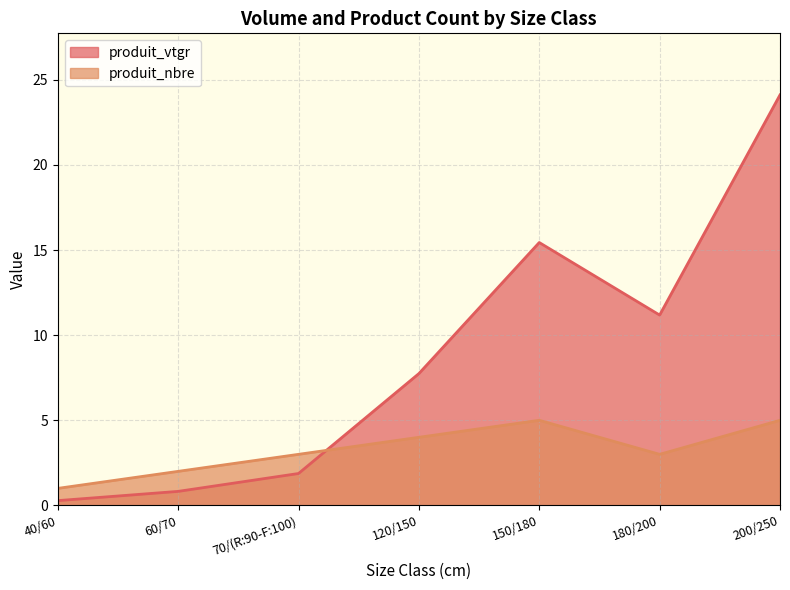

Reading left to right, list all the values displayed in this chart.

produit_vtgr: 40/60=0.3	60/70=0.8	70/(R:90-F:100)=1.9	120/150=7.7	150/180=15.4	180/200=11.2	200/250=24.1
produit_nbre: 40/60=1.0	60/70=2.0	70/(R:90-F:100)=3.0	120/150=4.0	150/180=5.0	180/200=3.0	200/250=5.0